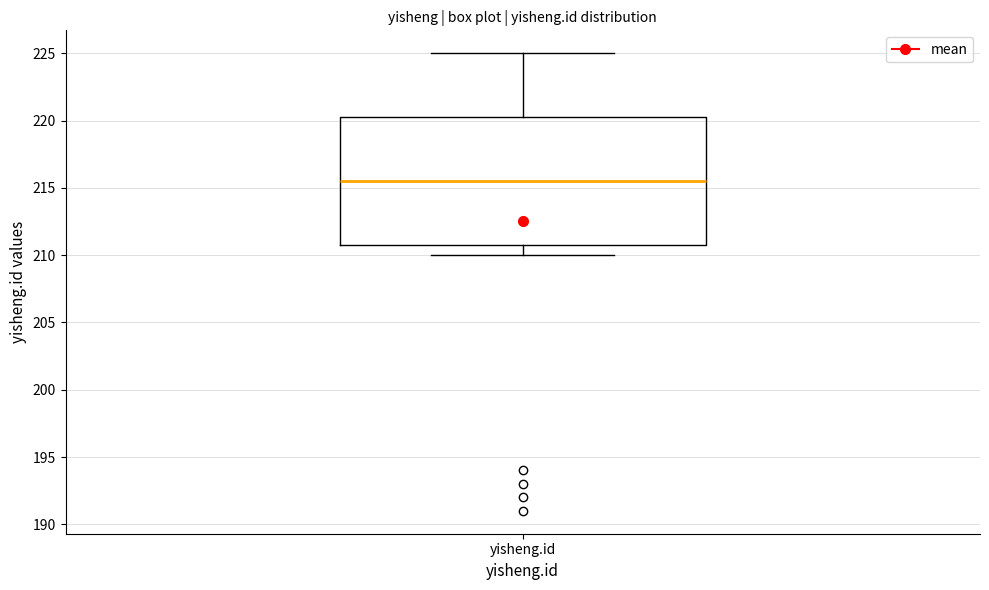

Where is the upper edge of the box for yisheng.id on the y-axis? The values are not printed on the chart, so give them approximately, as read against the axis.

220.5